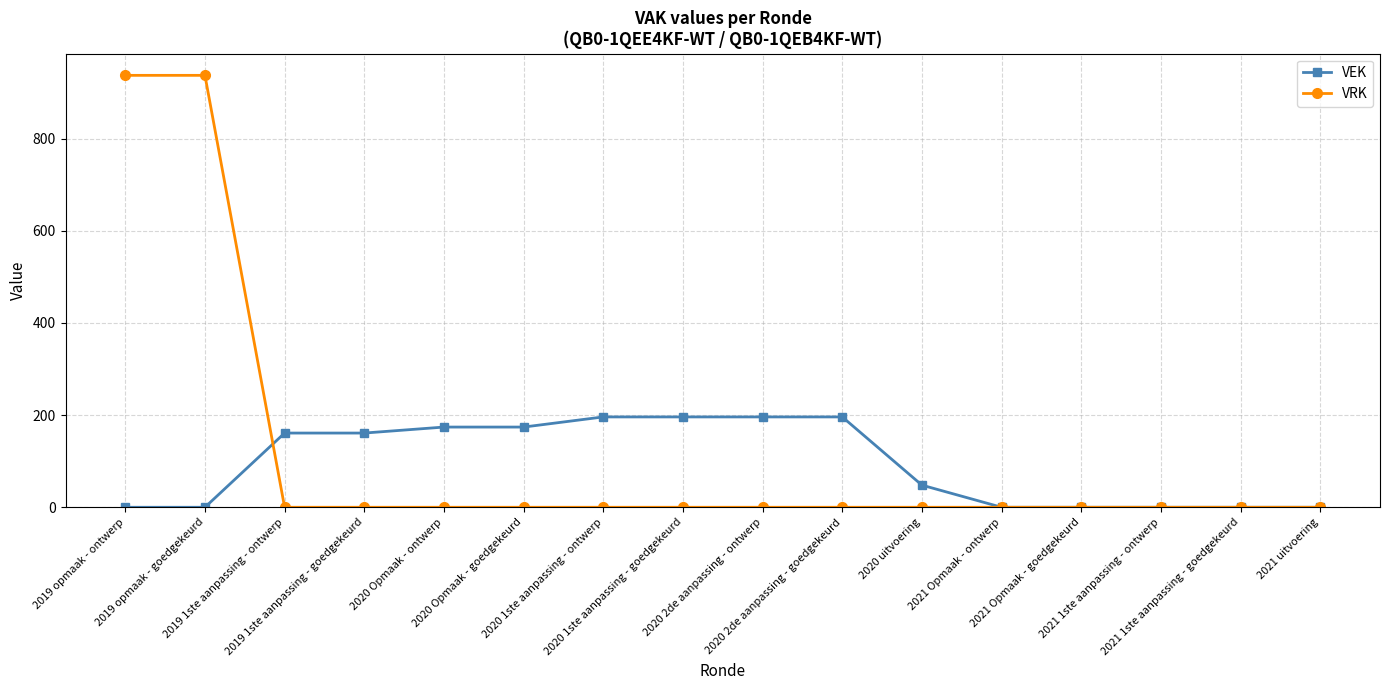

Is it true that VEK equals 0 at 2021 uitvoering?

True